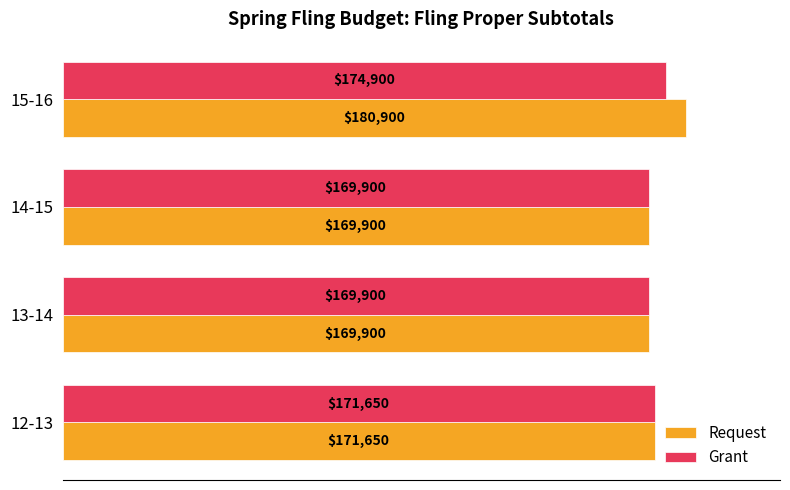

What is the average value of the Request series?

173088